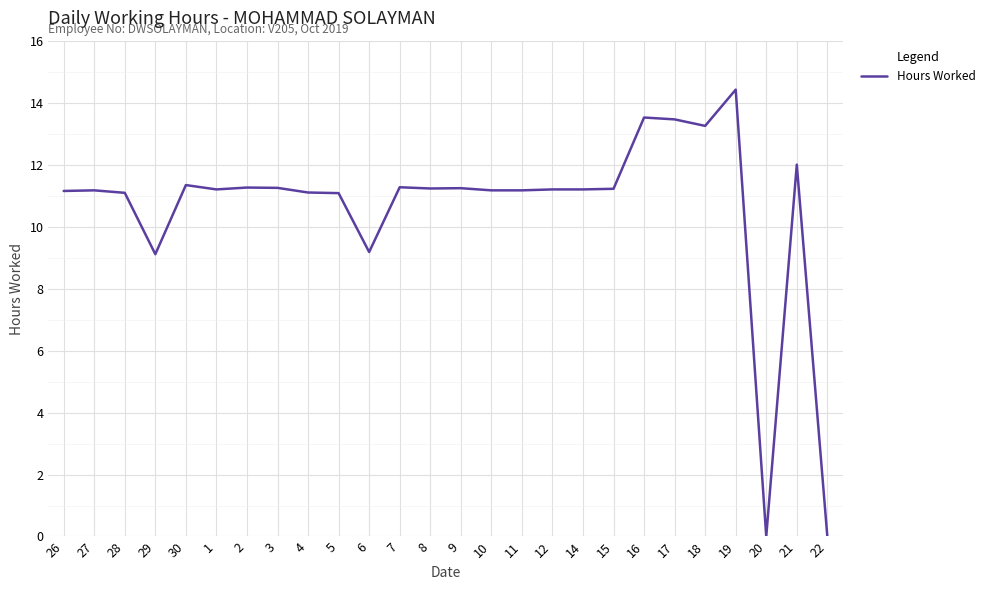

The value at 17 is 5.6. True or false?

False